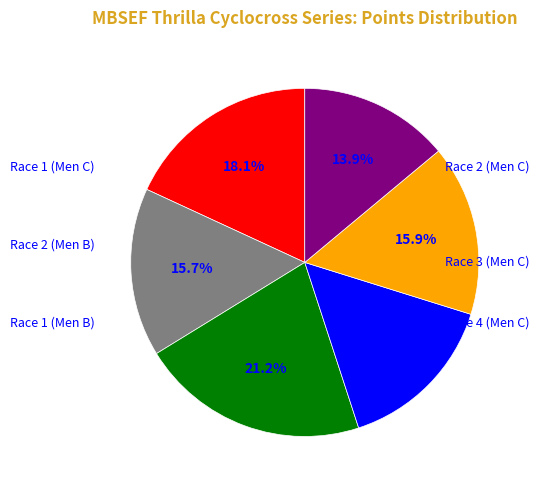

To the nearest percent, what is the average slice percentage?

17%